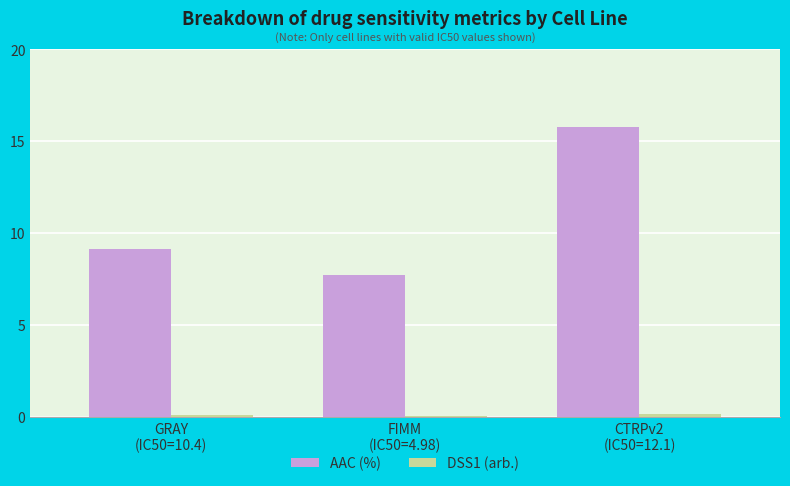

Between GRAY
(IC50=10.4) and FIMM
(IC50=4.98), which series saw the biggest shift?

AAC (%)